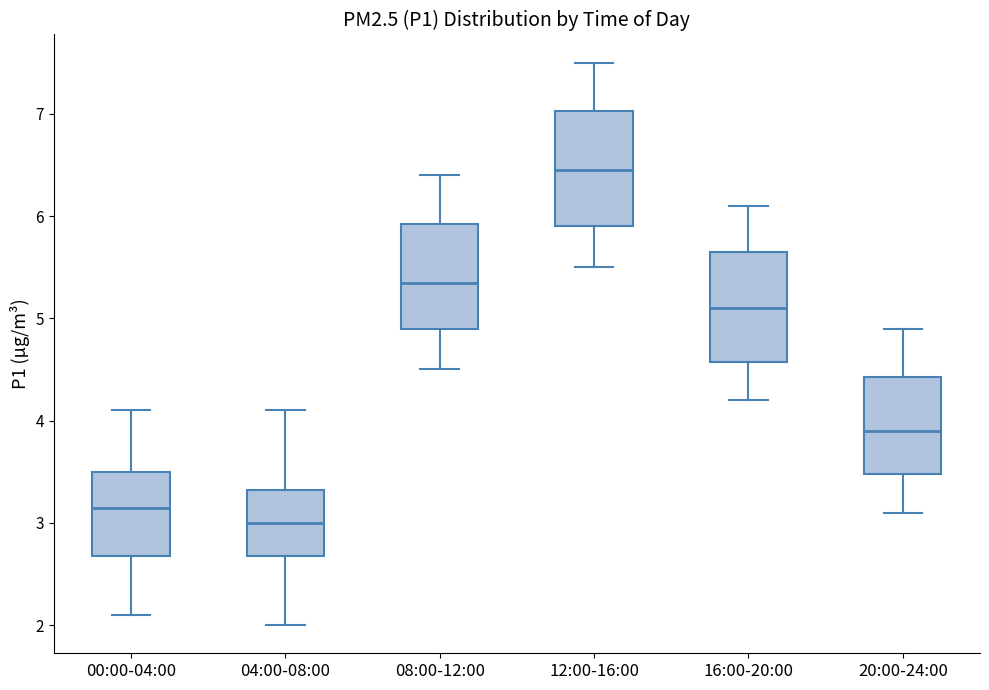

Reading left to right, read every box against the y-axis: the position of its median line, the range the box covers, and the ends of its whiskers. The values are not printed on the chart, so give them approximately, as read against the axis.

00:00-04:00: median 3.2, box 2.7 to 3.5, whiskers 2.1 to 4.1
04:00-08:00: median 3.0, box 2.7 to 3.3, whiskers 2.0 to 4.1
08:00-12:00: median 5.4, box 4.9 to 5.9, whiskers 4.5 to 6.4
12:00-16:00: median 6.5, box 5.9 to 7.0, whiskers 5.5 to 7.5
16:00-20:00: median 5.1, box 4.6 to 5.7, whiskers 4.2 to 6.1
20:00-24:00: median 3.9, box 3.5 to 4.4, whiskers 3.1 to 4.9